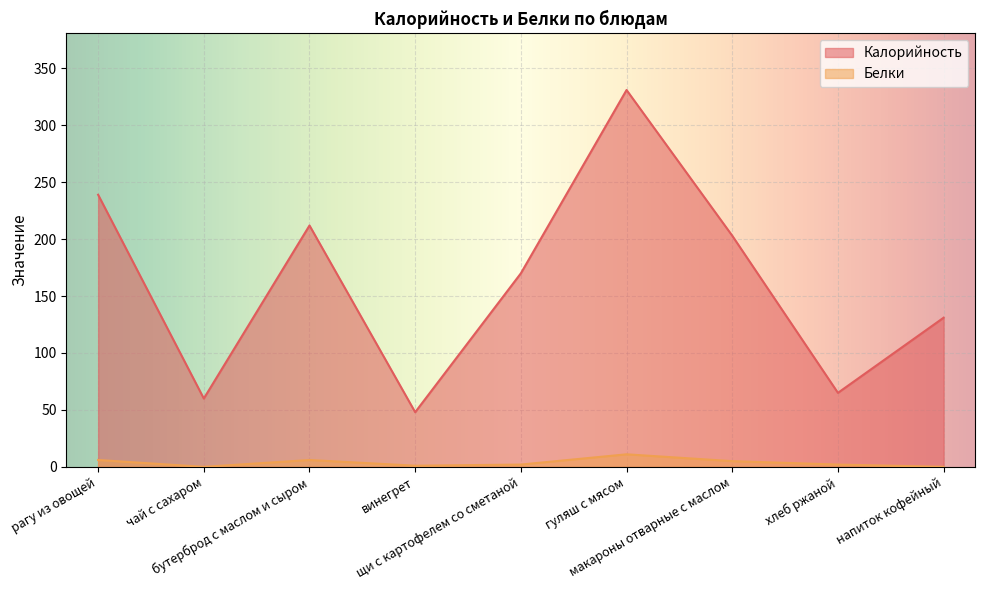

The Белки series shows 0 at винегрет. True or false?

False